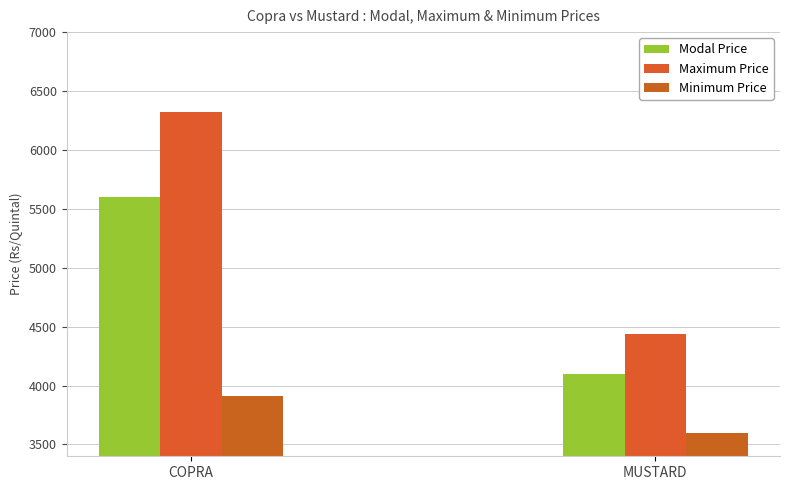

What position from the right is COPRA?

2